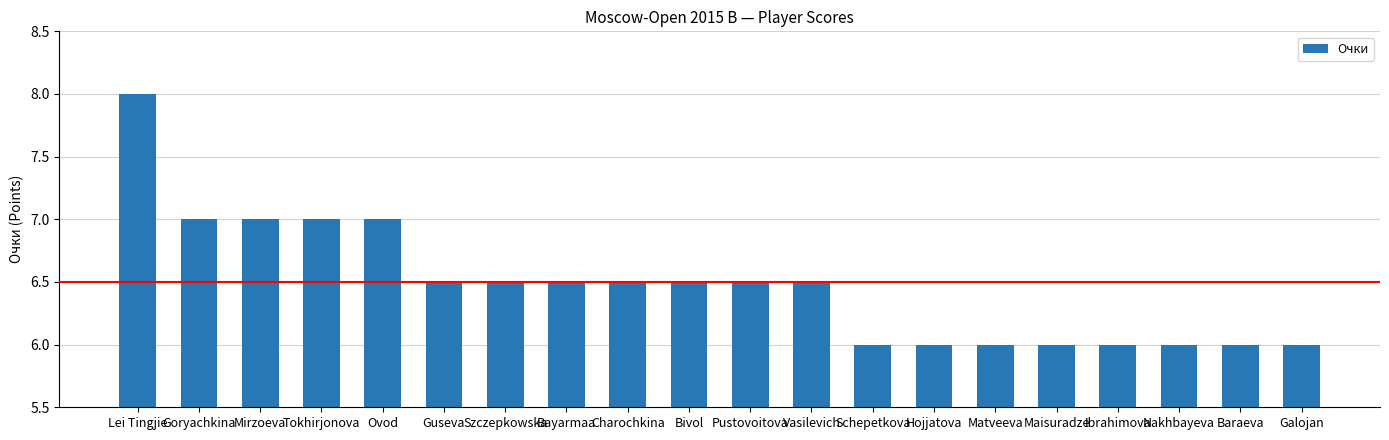

How many bars are there in total?

20